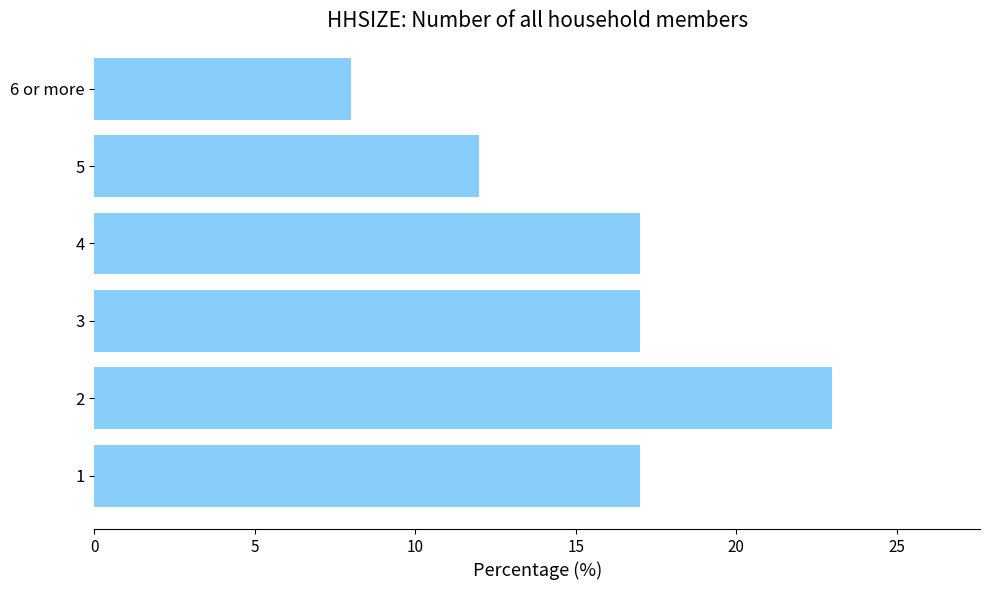

True or false: the data shows 23 at 3.

False